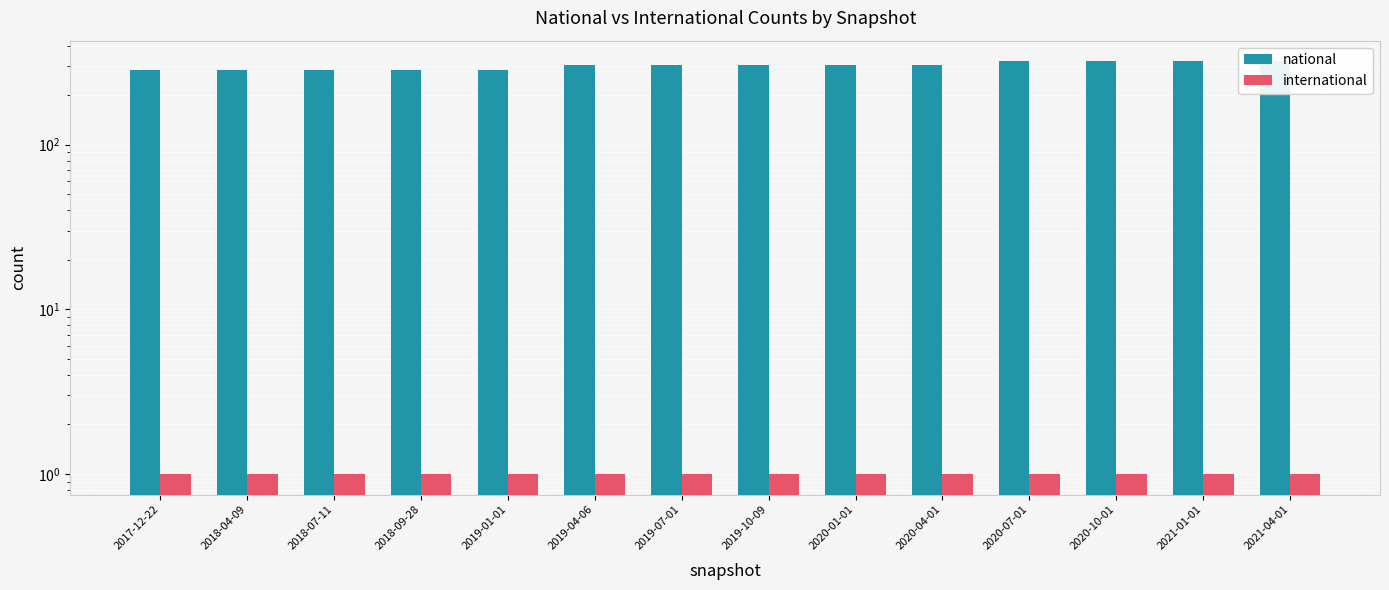

At which category is the sum across all series the highest?

2020-07-01